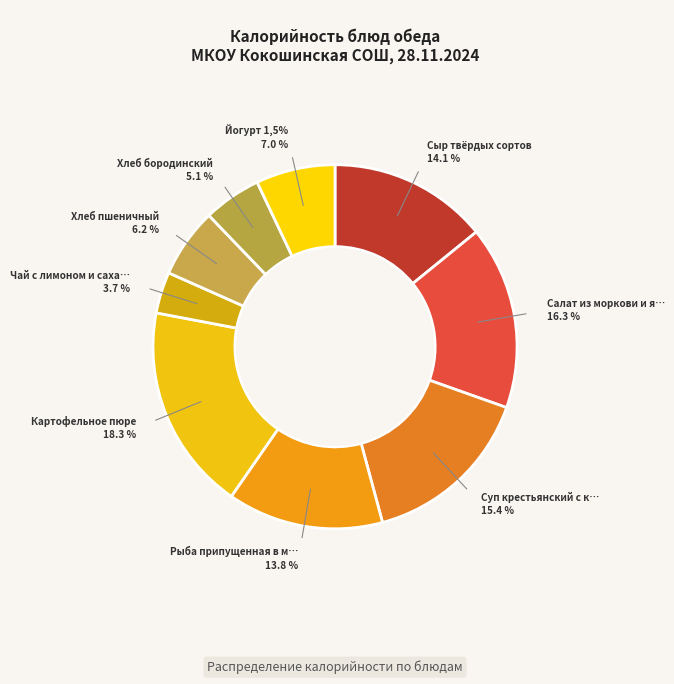

Which has a higher value, Суп крестьянский с крупой or Йогурт 1,5%?

Суп крестьянский с крупой